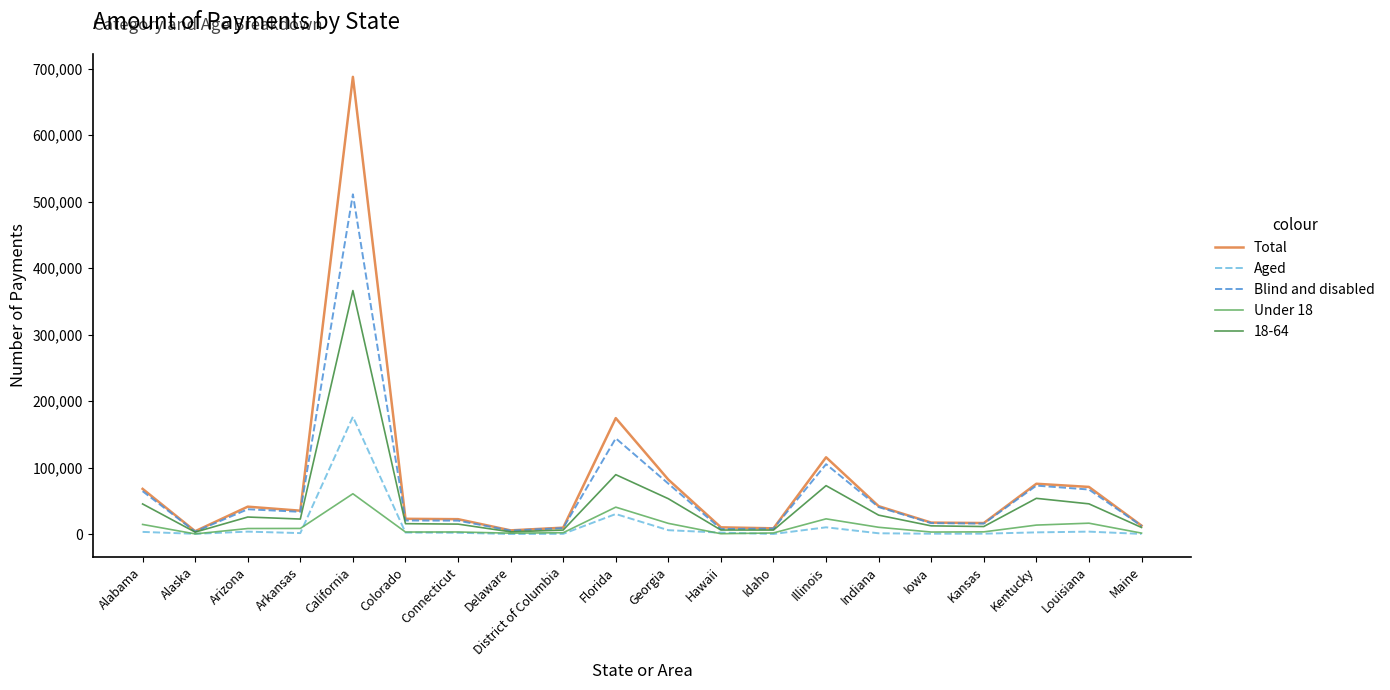

Which label corresponds to the largest value in the chart?

California